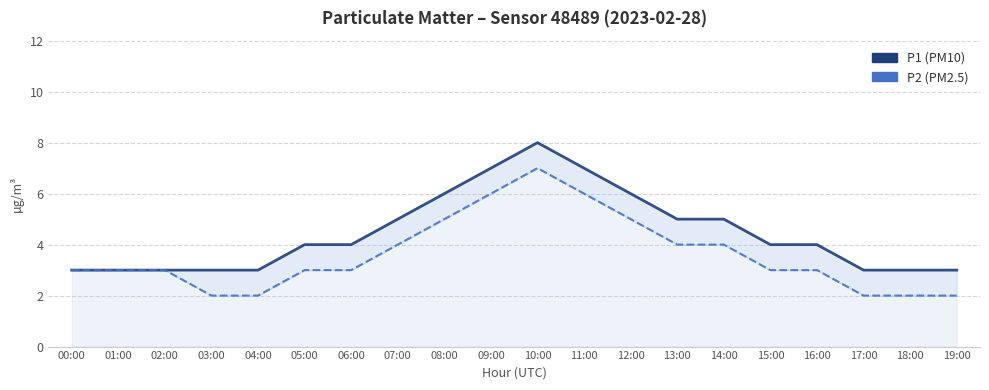

Which series changed the most between 09:00 and 19:00?

P1